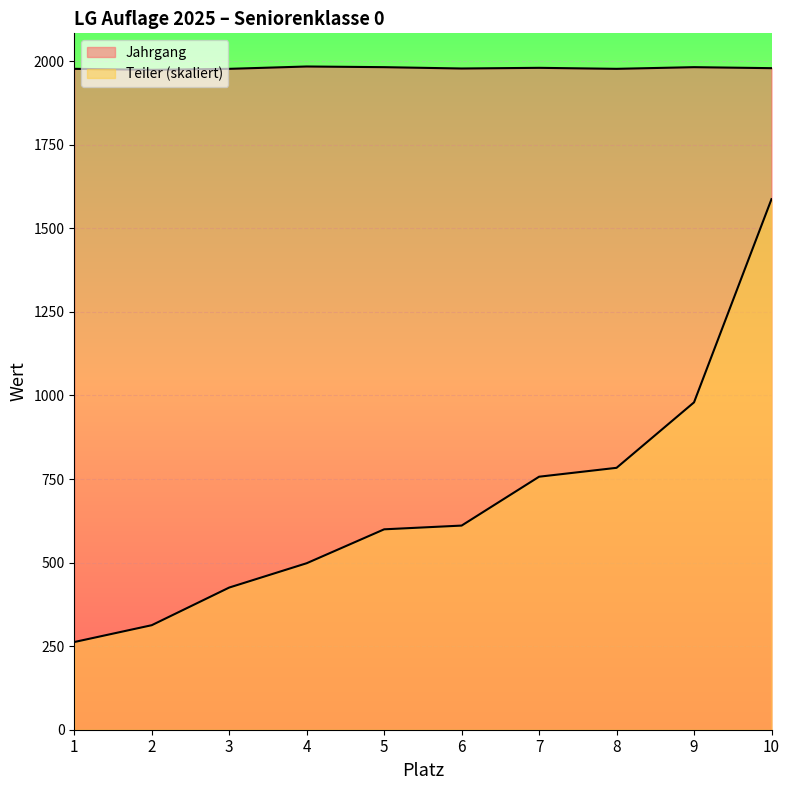

True or false: Jahrgang and Teiler cross at least once.

False